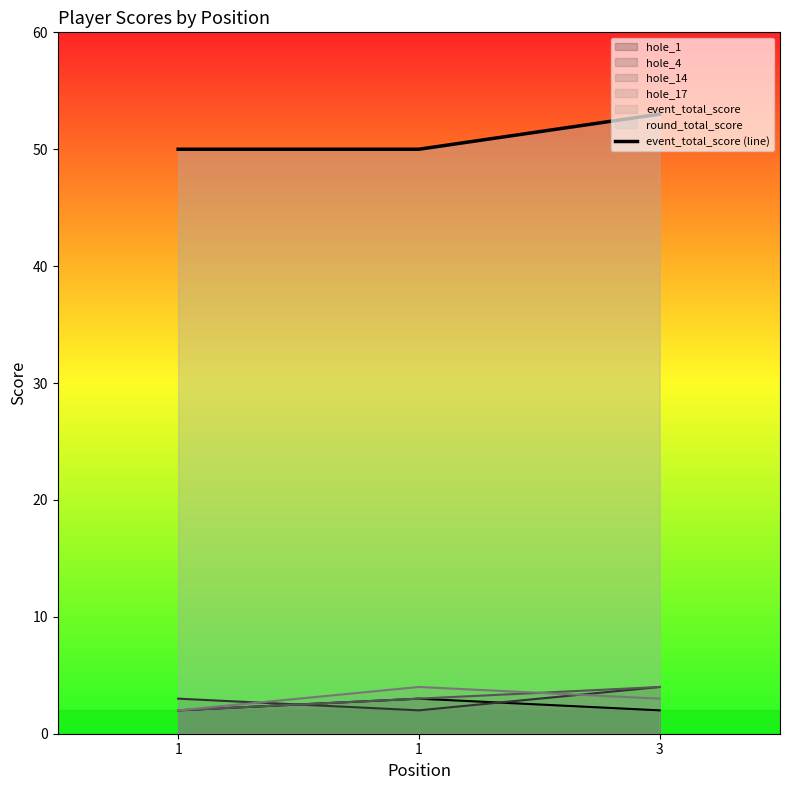

What is the change in value from 1 to 3?

+3